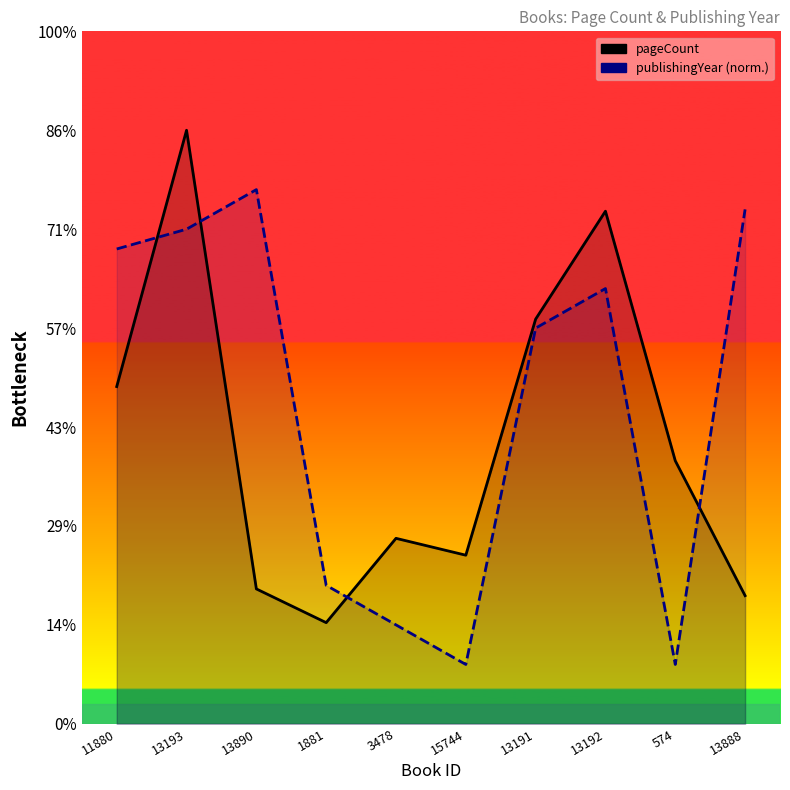

Which has a higher value, 13888 or 11880?

11880